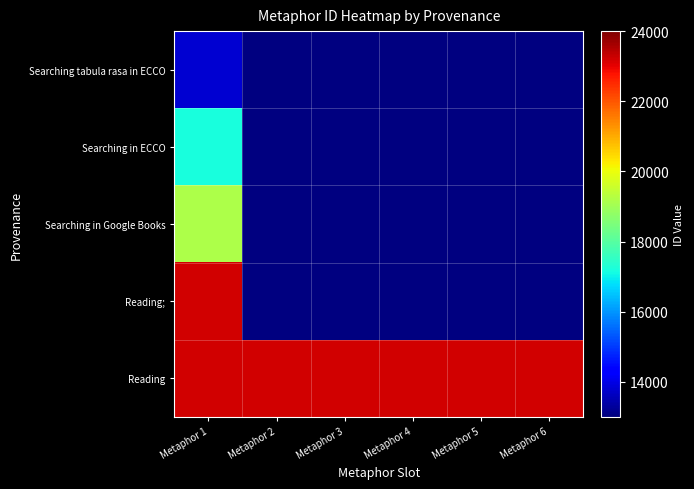

What is the approximate value of Reading at Metaphor 1?

23195.0